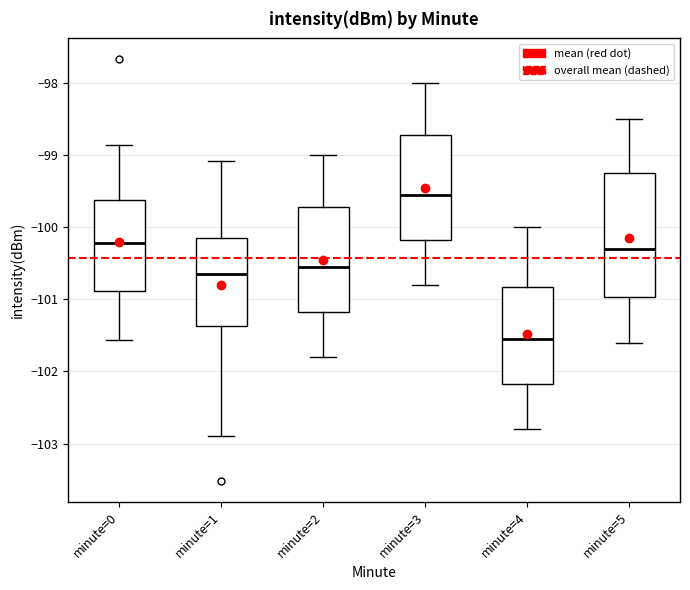

Reading left to right, read every box against the y-axis: the position of its median line, the range the box covers, and the ends of its whiskers. The values are not printed on the chart, so give them approximately, as read against the axis.

minute=0: median -100.2, box -100.9 to -99.6, whiskers -101.6 to -98.9
minute=1: median -100.6, box -101.4 to -100.1, whiskers -102.9 to -99.1
minute=2: median -100.5, box -101.2 to -99.7, whiskers -101.8 to -99.0
minute=3: median -99.5, box -100.2 to -98.7, whiskers -100.8 to -98.0
minute=4: median -101.5, box -102.2 to -100.8, whiskers -102.8 to -100.0
minute=5: median -100.3, box -101.0 to -99.2, whiskers -101.6 to -98.5